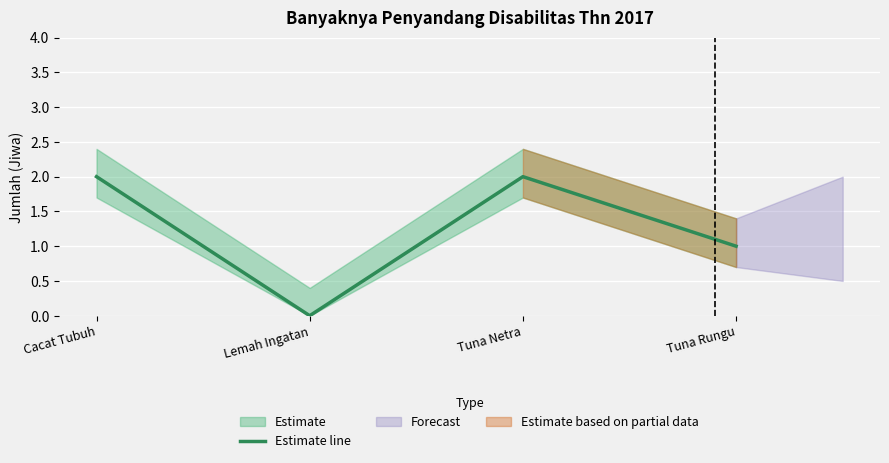

The chart shows a value of 1 at Tuna Rungu. True or false?

True